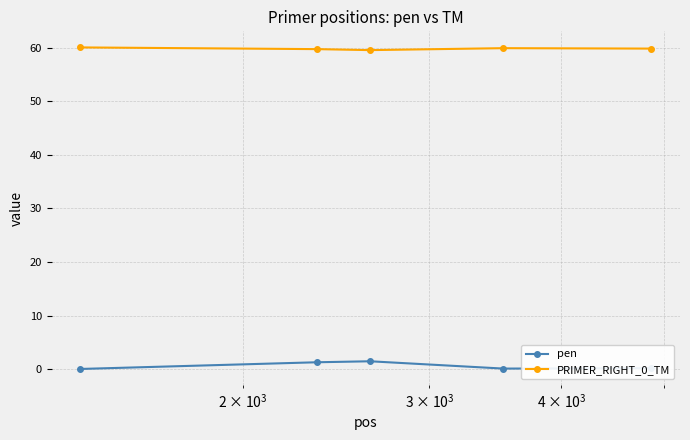

What is the value of the pen point at the 3rd from the left?

1.5